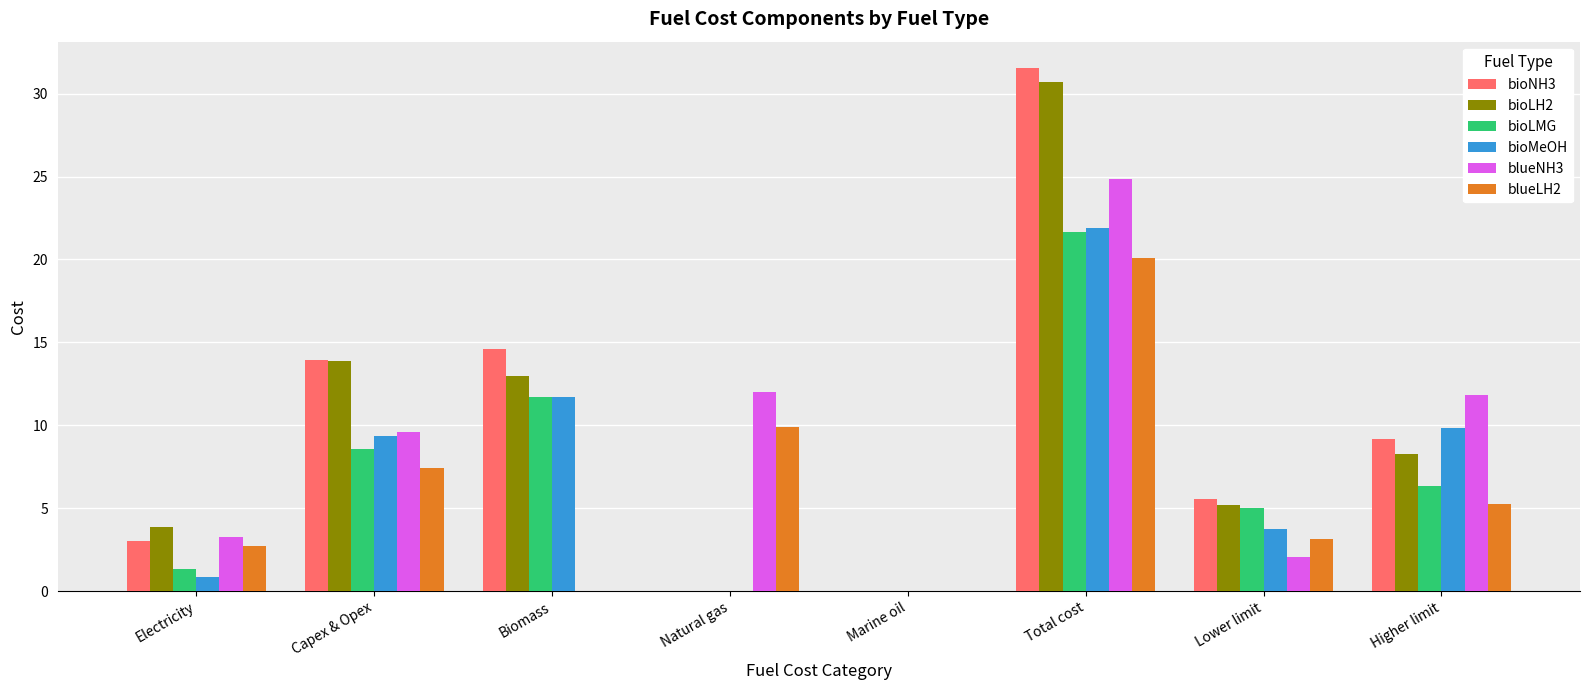

Which label corresponds to the largest value in the chart?

Total cost